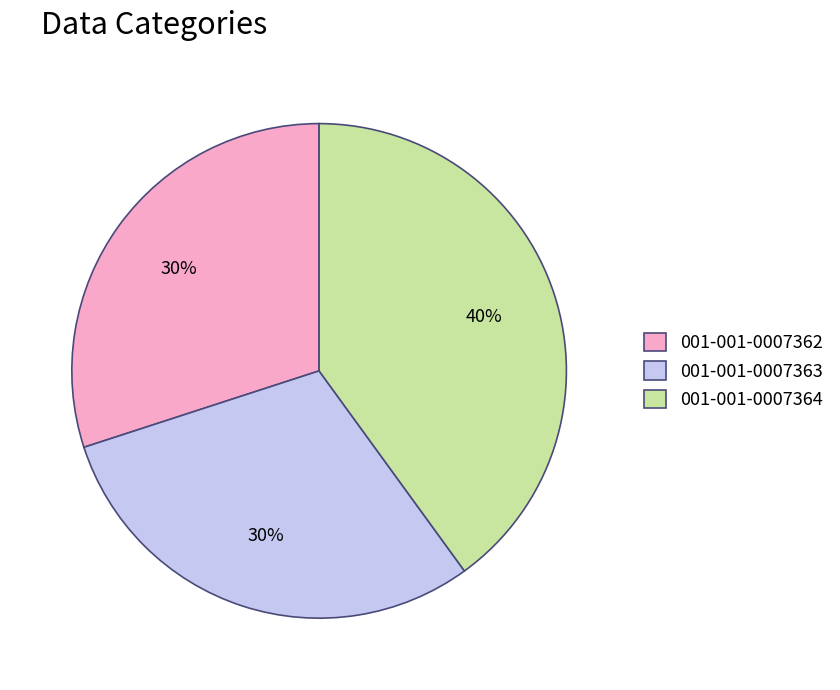

To the nearest percent, what is the difference between the 001-001-0007364 and 001-001-0007362 slice percentages?

10%